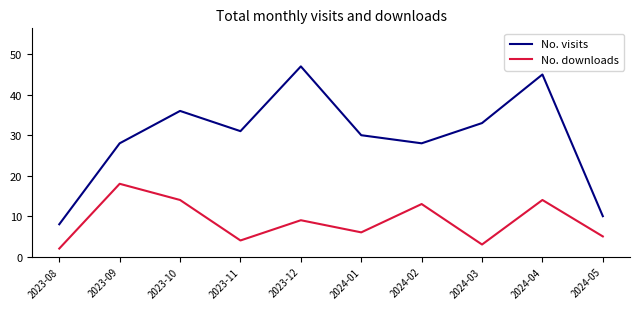

True or false: No. downloads and No. visits intersect in this chart.

False